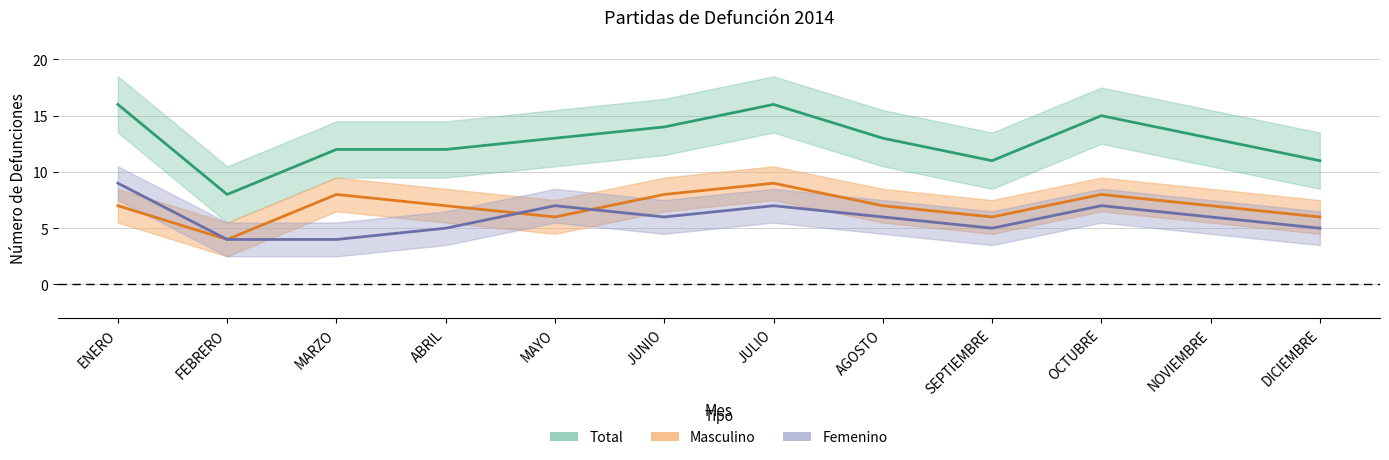

How many data points in Masculino are above 7?

4